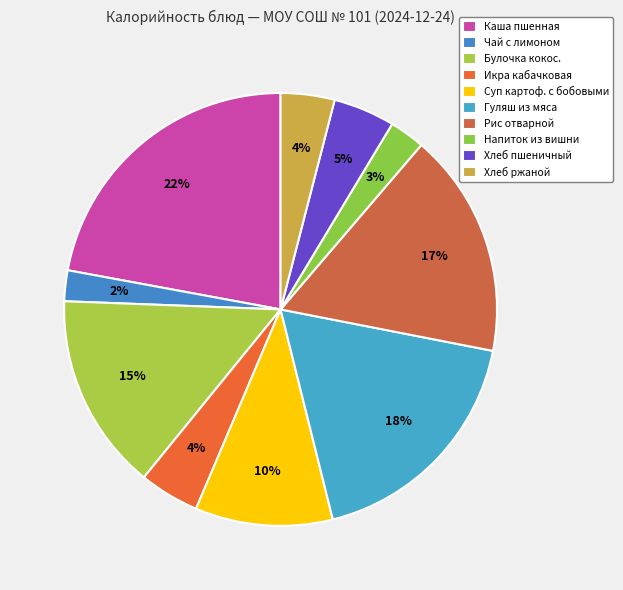

Count the number of slices in the pie.

10